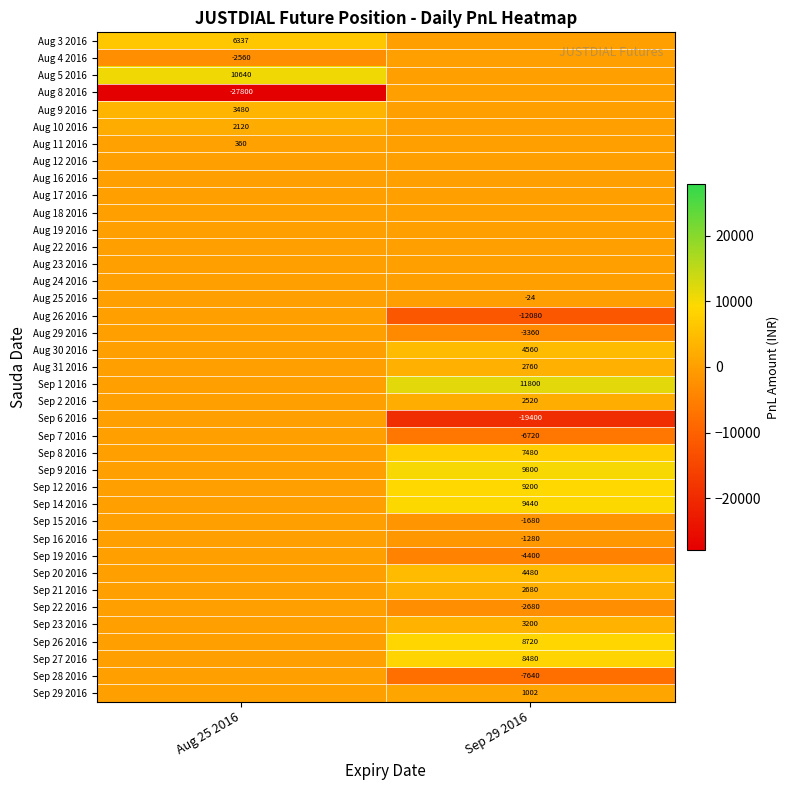

True or false: Sep 7 2016 has a value of -9110 at Sep 29 2016.

False